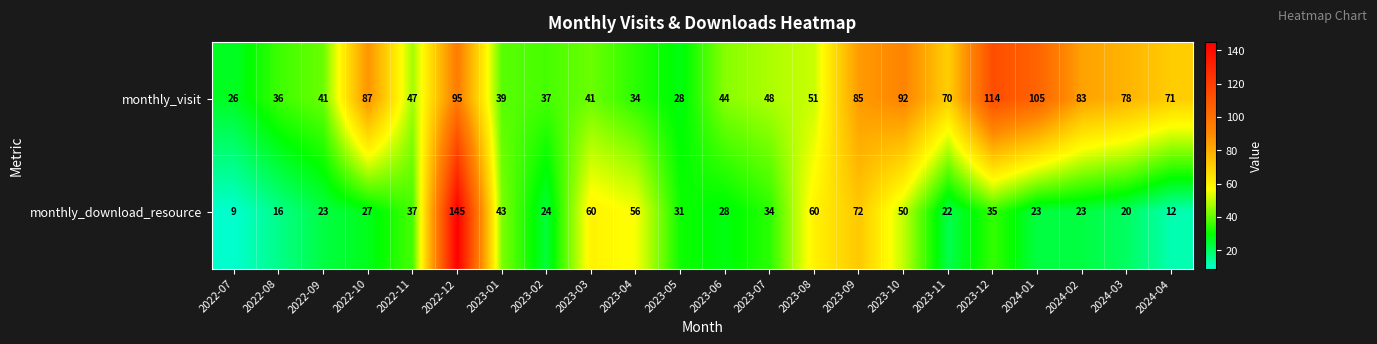

What is the average value of the monthly_visit series?

61